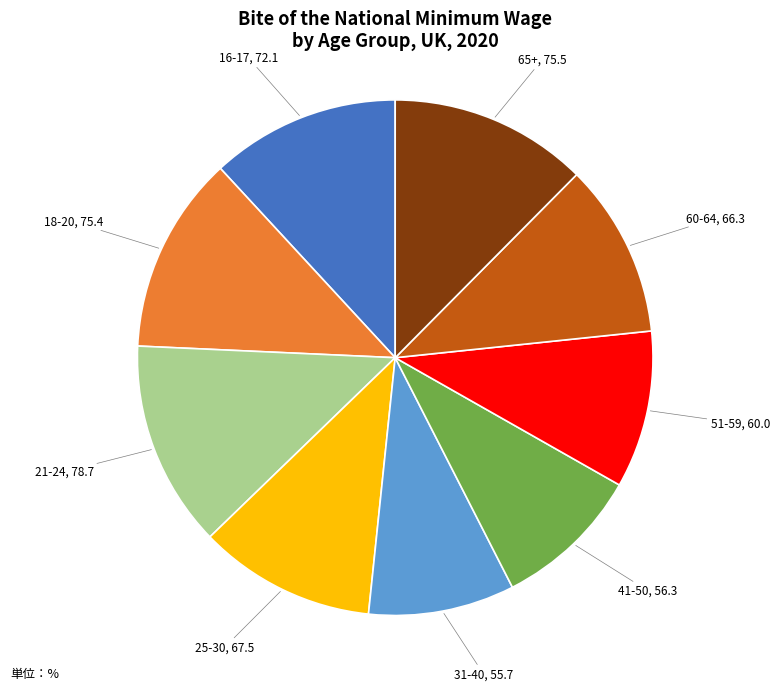

Combined, do 65+ and 25-30 account for over 50%?

No